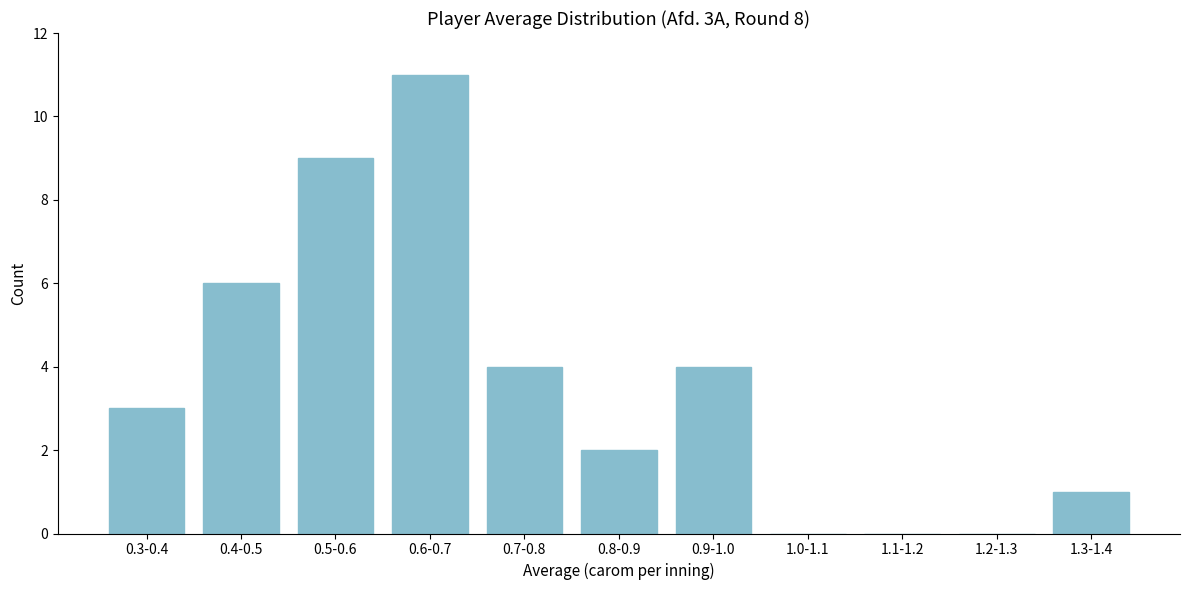

Reading left to right, extract all data points from this chart.

0.3-0.4=3	0.4-0.5=6	0.5-0.6=9	0.6-0.7=11	0.7-0.8=4	0.8-0.9=2	0.9-1.0=4	1.0-1.1=0	1.1-1.2=0	1.2-1.3=0	1.3-1.4=1